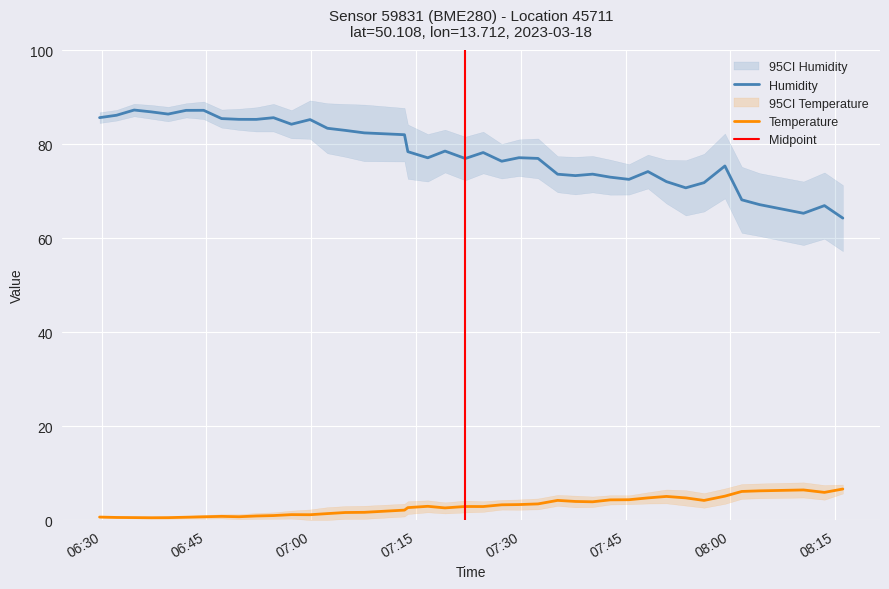

True or false: Humidity and Temperature cross at least once.

False